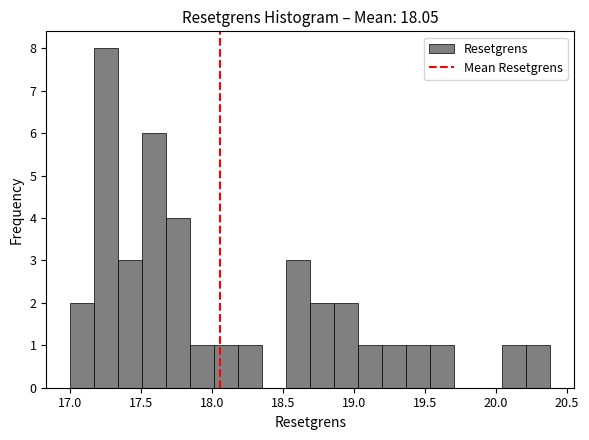

Around what value on the x-axis is the tallest bar? Give the approximate position of its centre, as read against the axis.

17.25